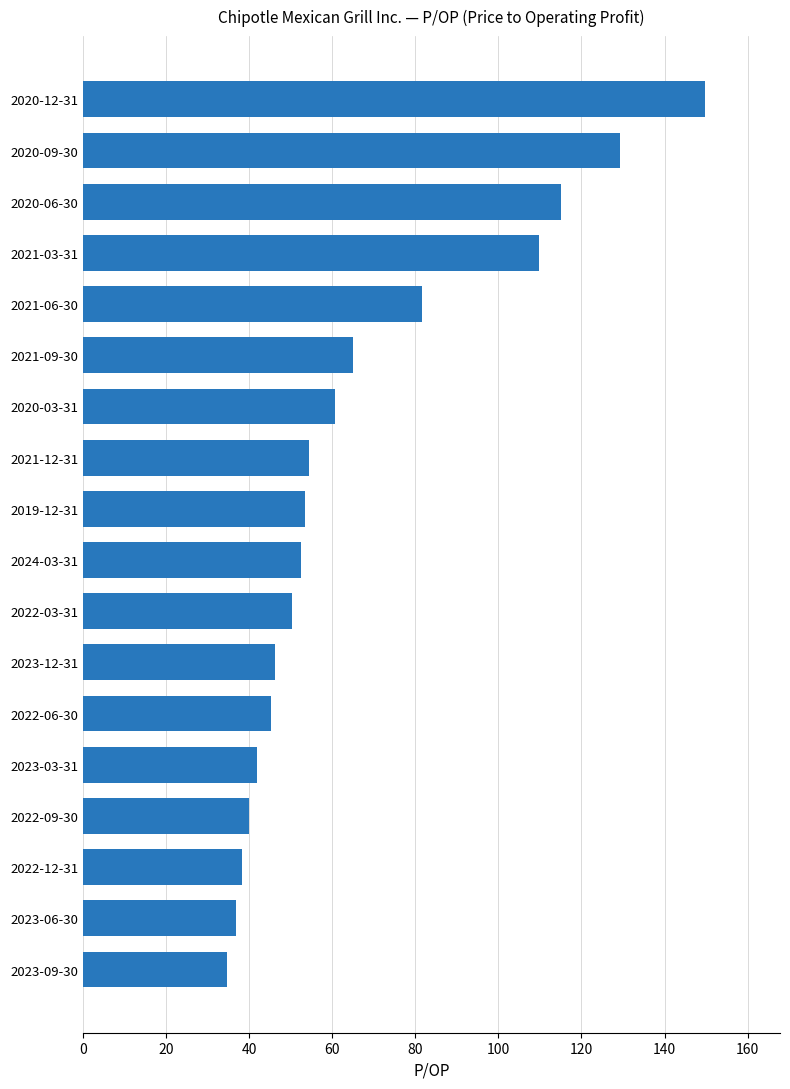

The chart shows a value of 60.8 at 2020-03-31. True or false?

True